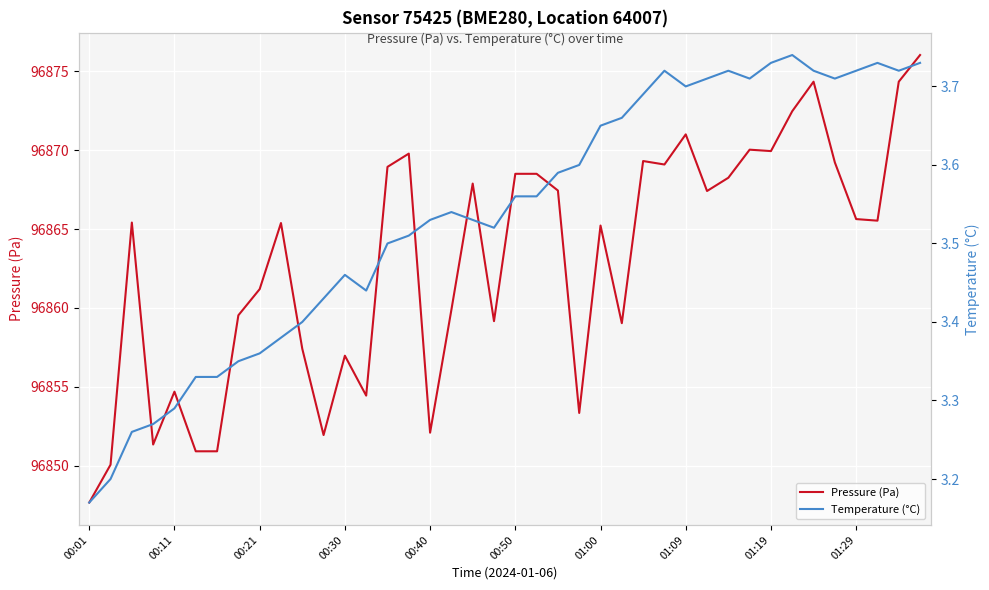

Which series has the largest total across all categories?

Pressure (Pa)